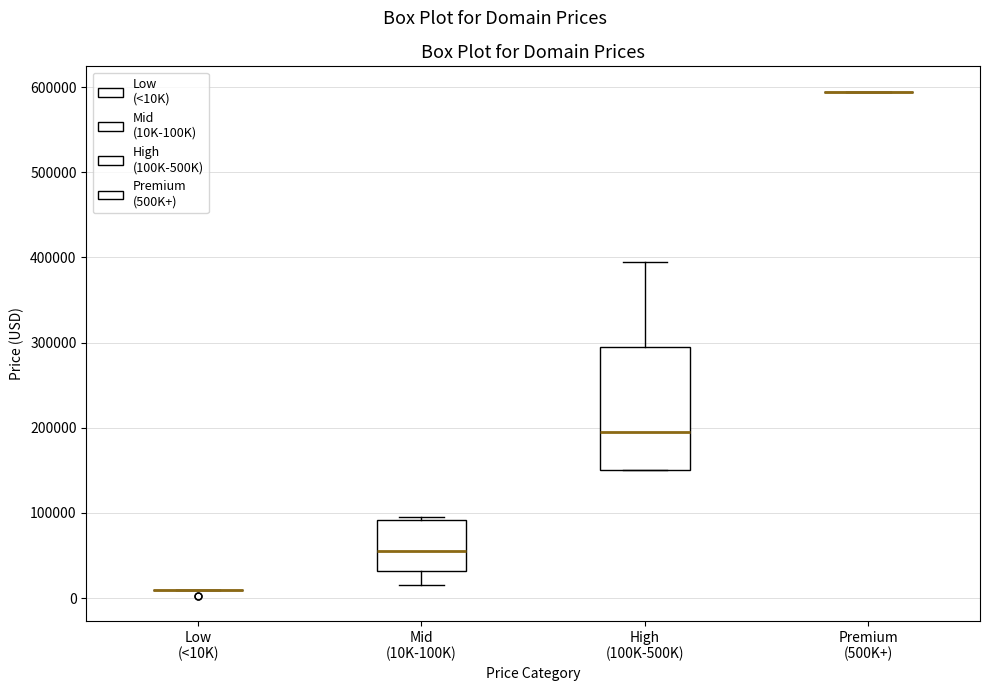

Comparing the boxes themselves (not the whiskers), which one is the tallest?

High (100K-500K)